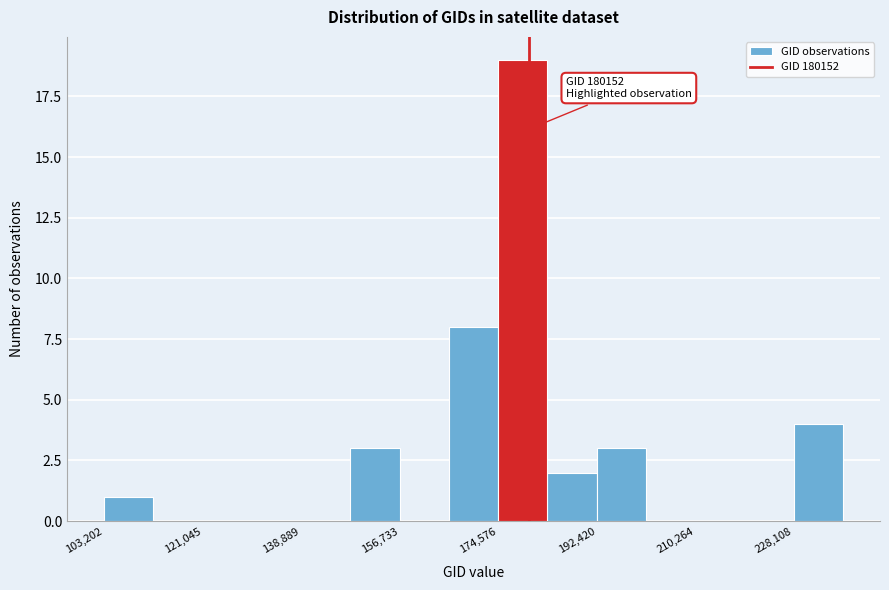

Over which range of the x-axis is the bar tallest?

174000 to 184000